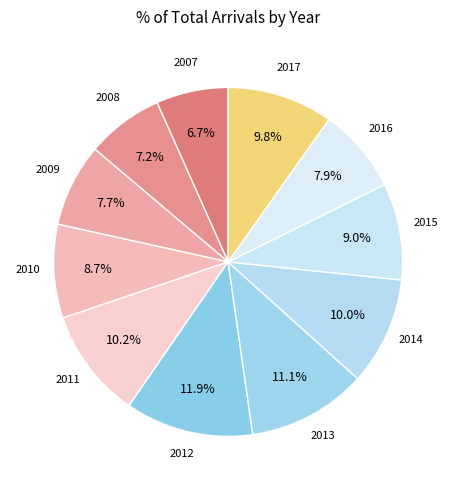

What is the largest slice in the pie chart?

2012